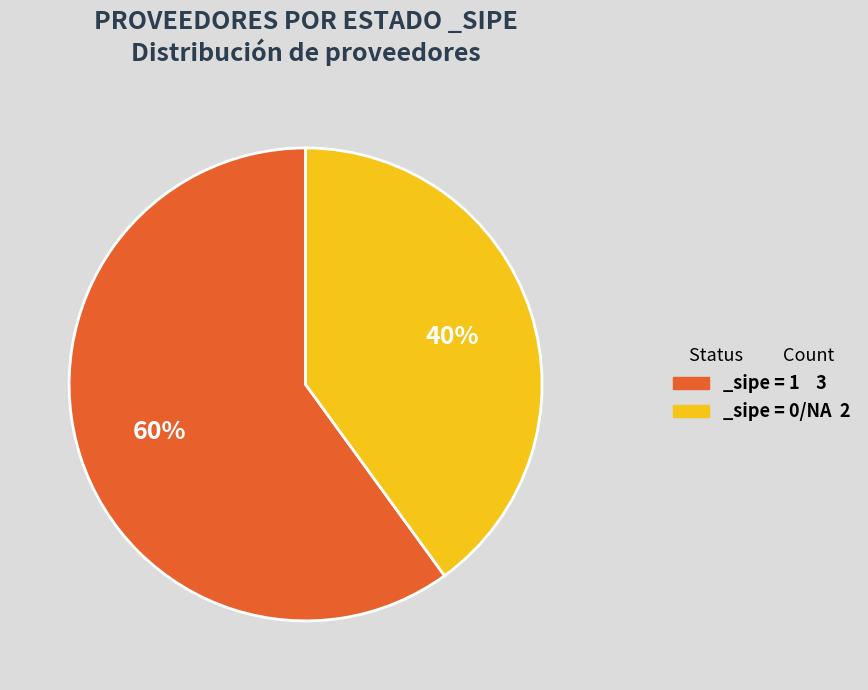

The _sipe = 0/NA 2 slice represents 54% of the pie. True or false?

False